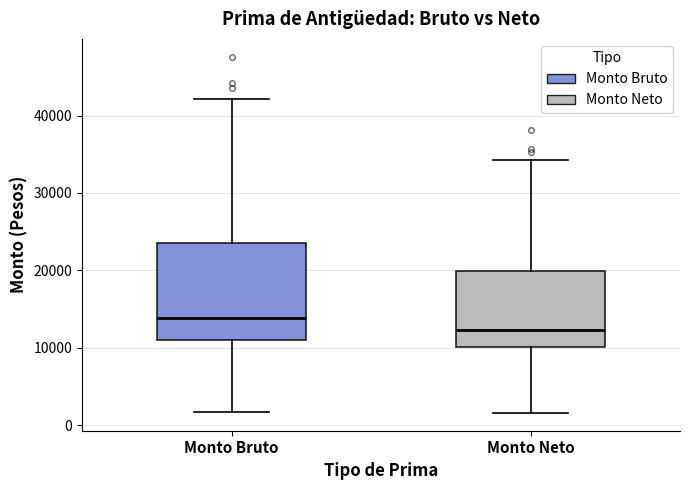

Where does the median line of the box for Monto Neto sit on the y-axis? The values are not printed on the chart, so give them approximately, as read against the axis.

12000